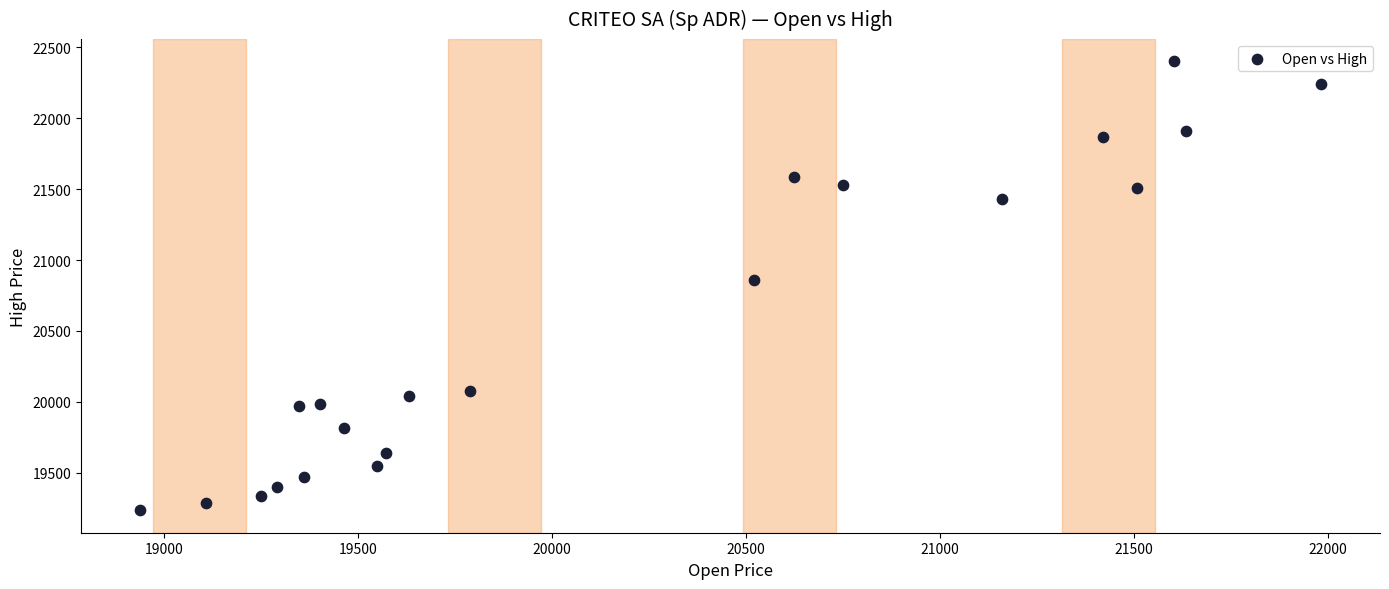

What is the range of Y values (max minus min)?

3166